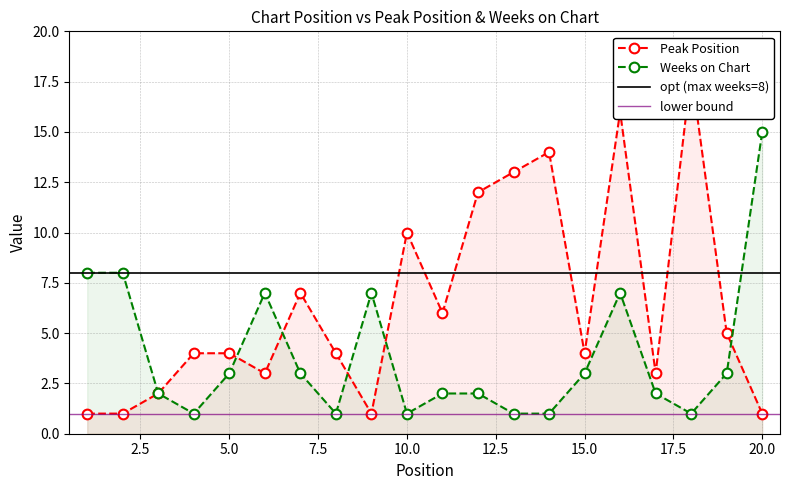

Is this an area chart (filled region under the line)?

No